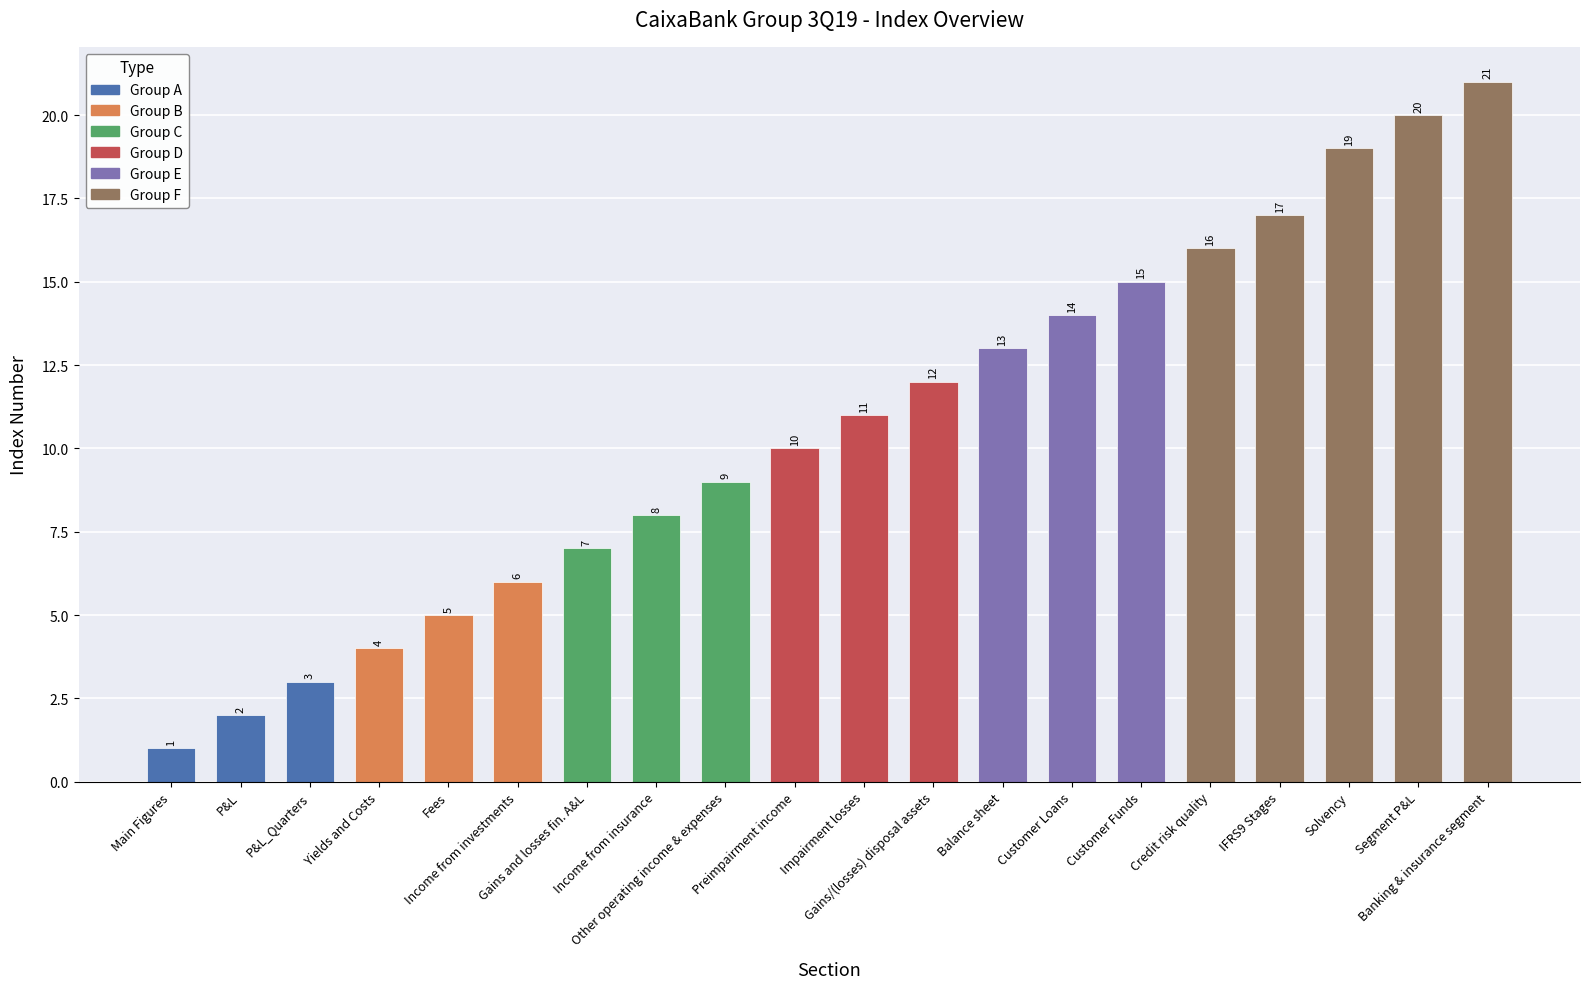

Reading left to right, transcribe all the data shown in this chart.

1	2	3	4	5	6	7	8	9	10	11	12	13	14	15	16	17	19	20	21